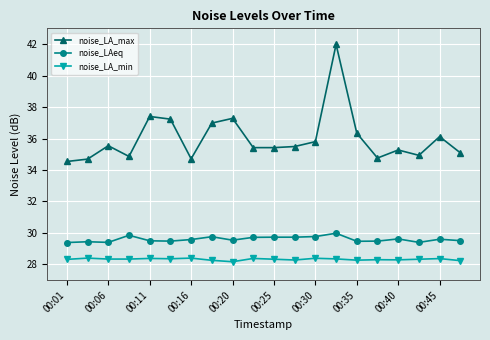

What is the average value of the noise_LA_max series?

36.0